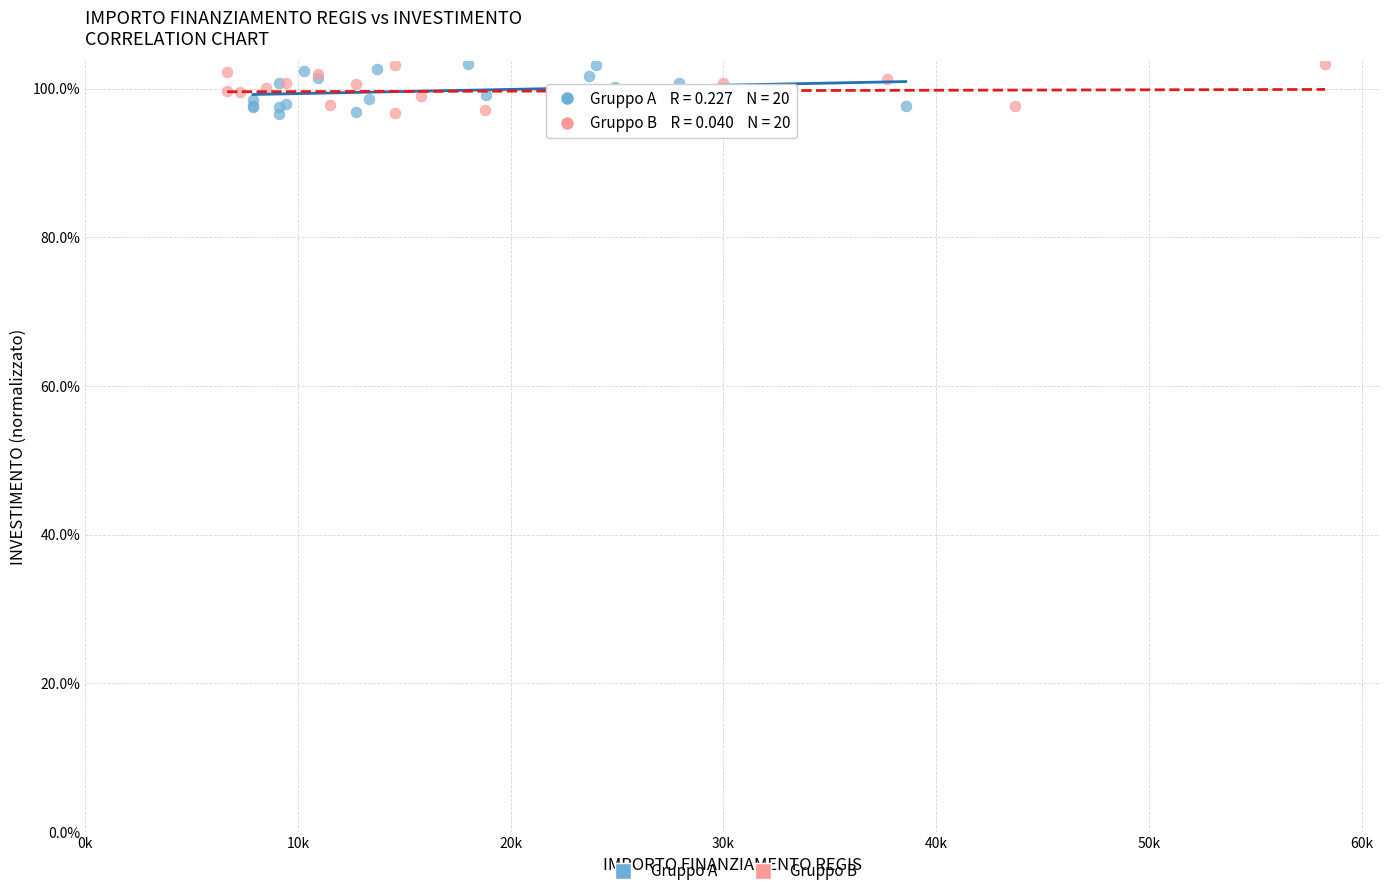

What are all the series names shown in the legend?

Gruppo A, Gruppo B